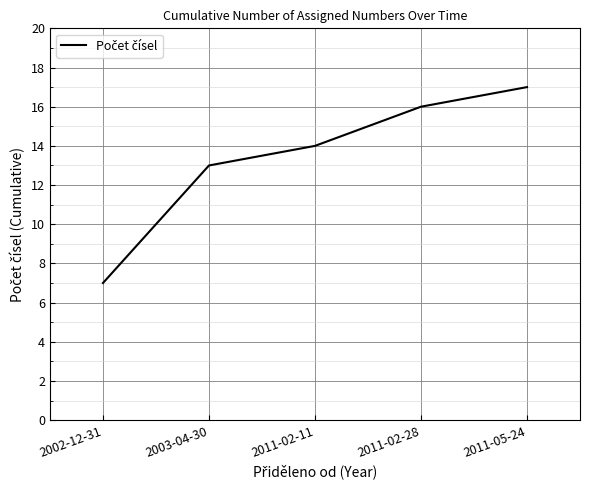

Which has a higher value, 2011-02-28 or 2002-12-31?

2011-02-28